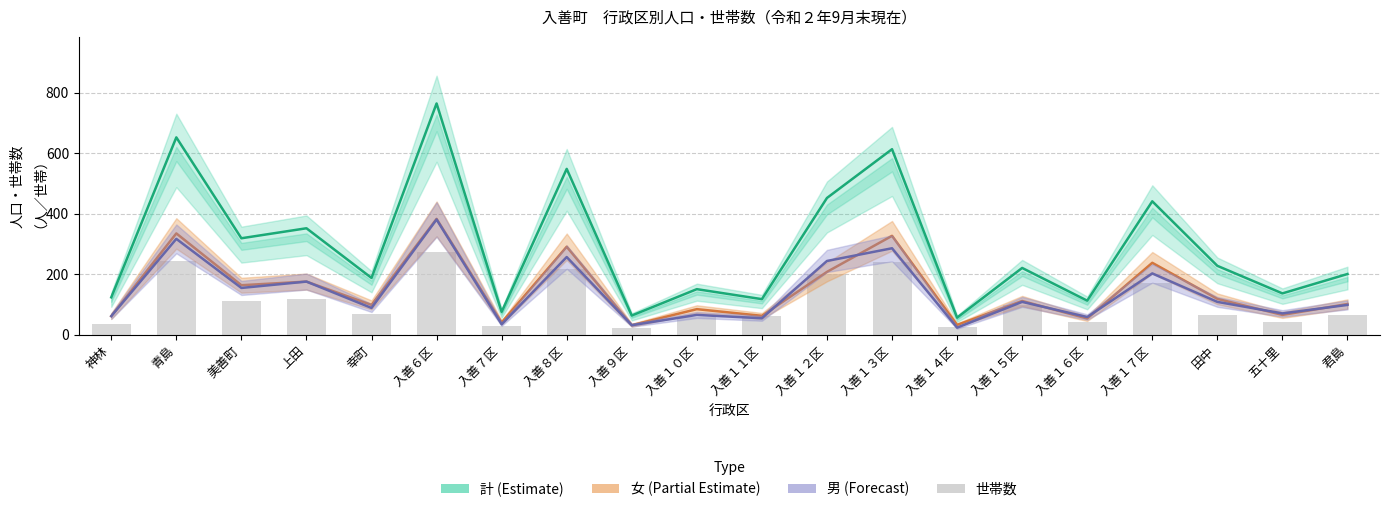

How many values in the 女 series exceed 112?

9